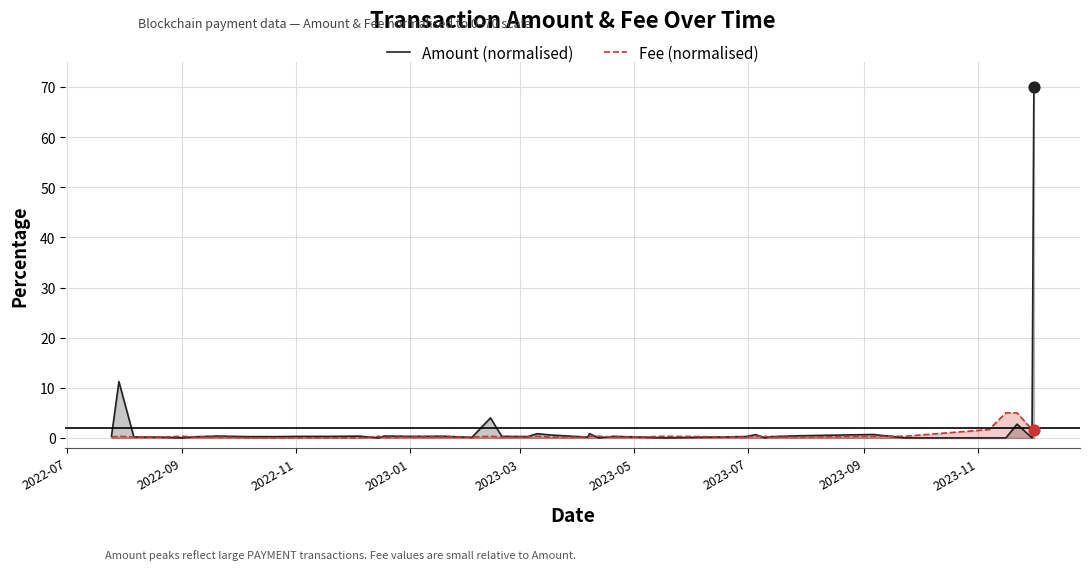

Which series has the largest total across all categories?

Amount (normalised)